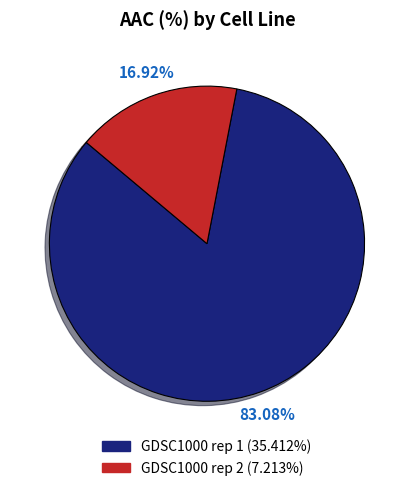

Rank the categories by value from lowest to highest.

GDSC1000 rep 2, GDSC1000 rep 1